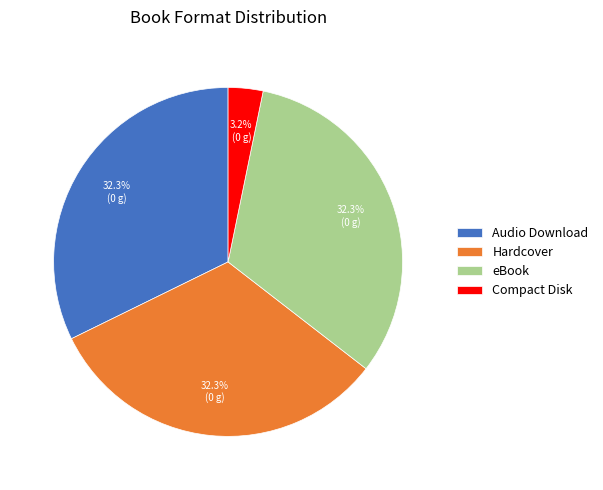

True or false: Audio Download accounts for 32% of the total.

True